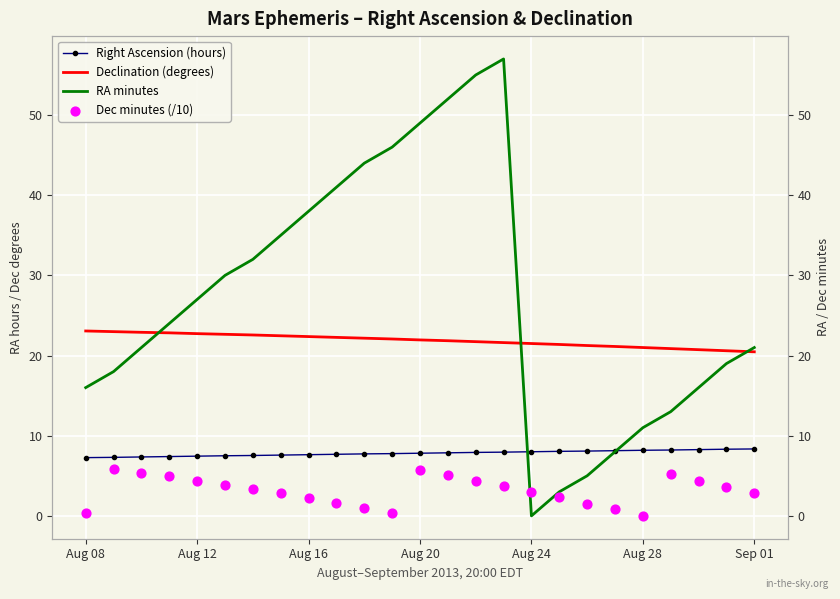

At how many categories does at least one series exceed 12?

25